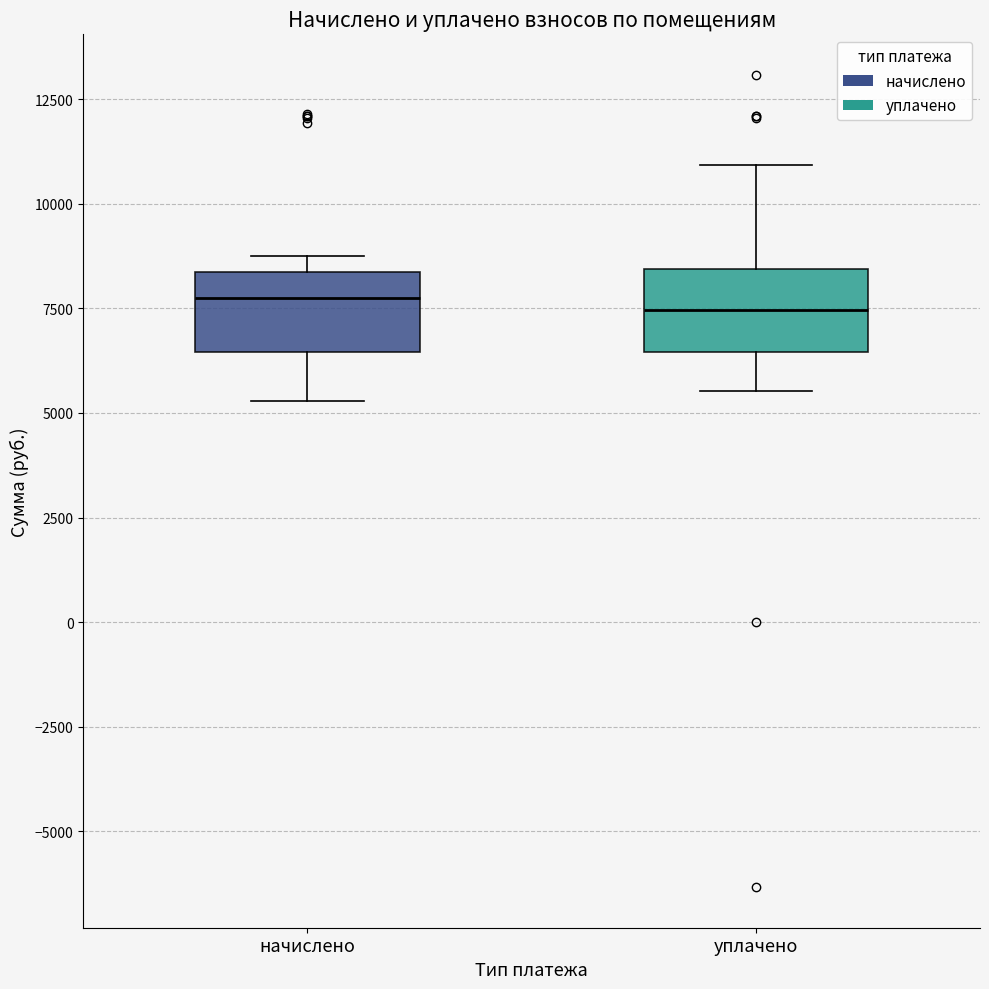

Reading left to right, transcribe this box plot: for each box, give where its median line is, the range the box spans, and where its two whiskers end, as read against the y-axis. The values are not printed on the chart, so give them approximately, as read against the axis.

начислено: median 8000, box 6500 to 8500, whiskers 5500 to 8500 (just above the box's upper edge)
уплачено: median 7500, box 6500 to 8500, whiskers 5500 to 11000